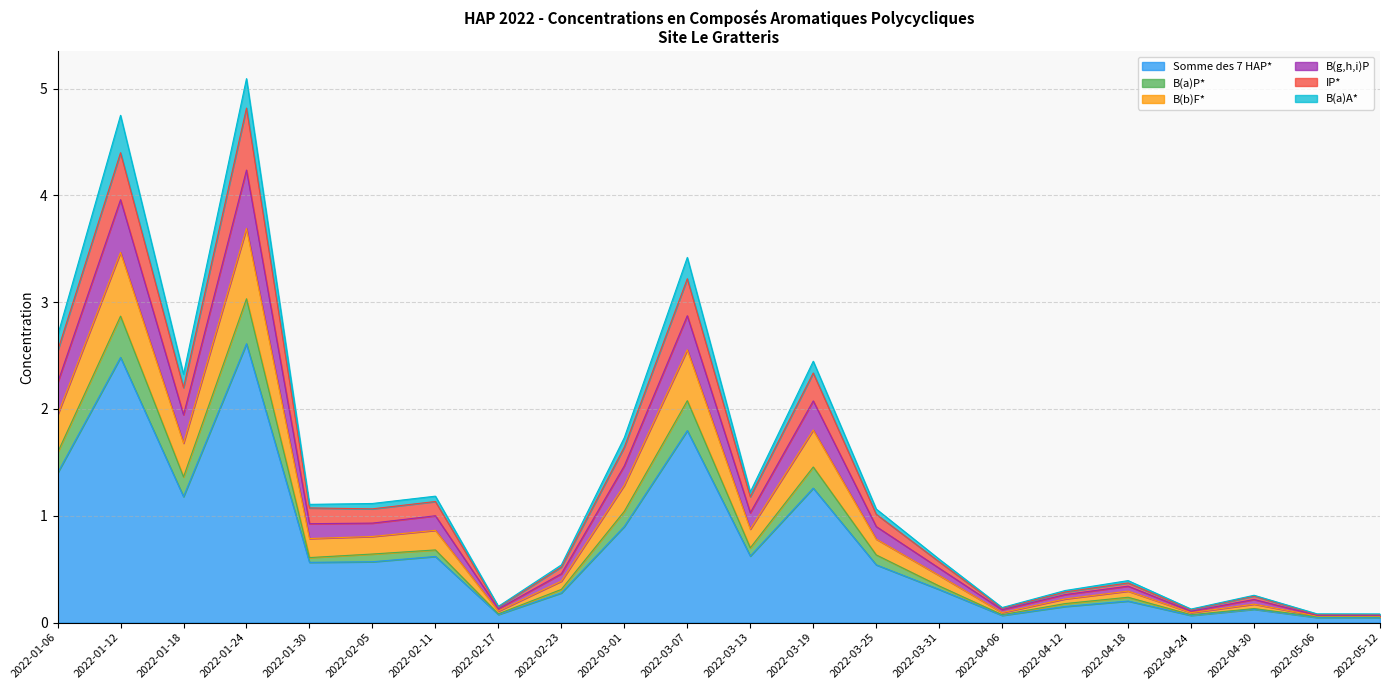

True or false: Somme des 7 HAP* and IP* cross at least once.

False